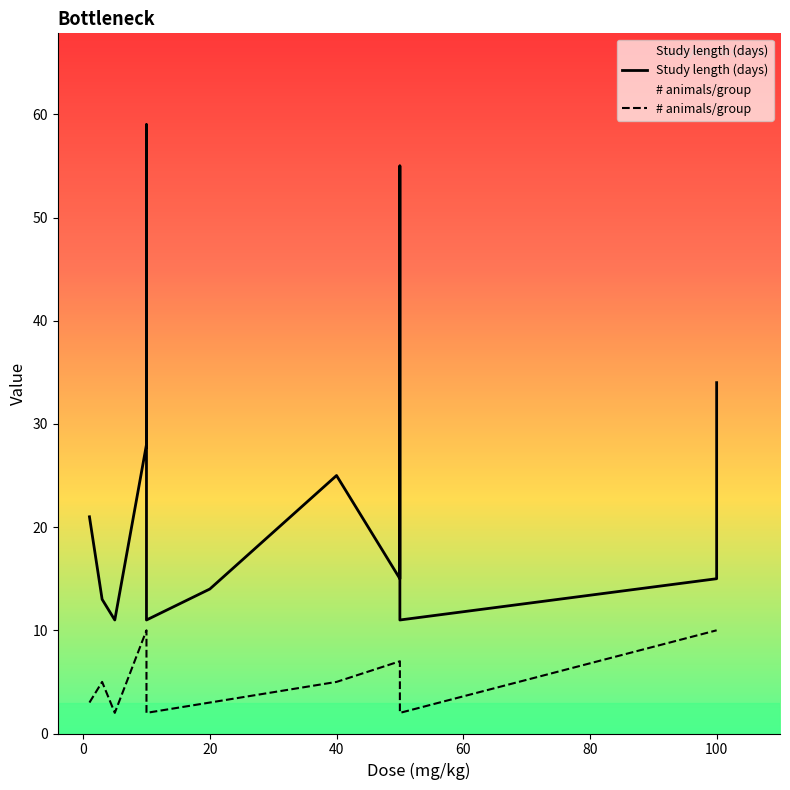

How many values in the Study length (days) series exceed 15?

7